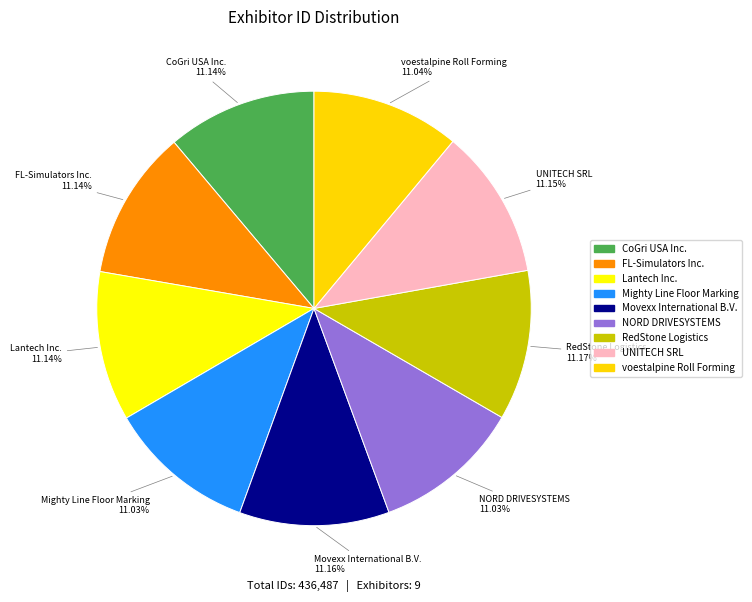

To the nearest percent, what is the average slice percentage?

11%